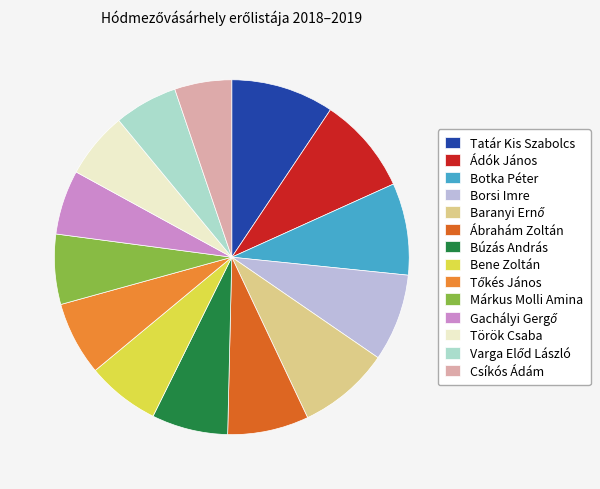

Does Márkus Molli Amina represent more than half of the total?

No